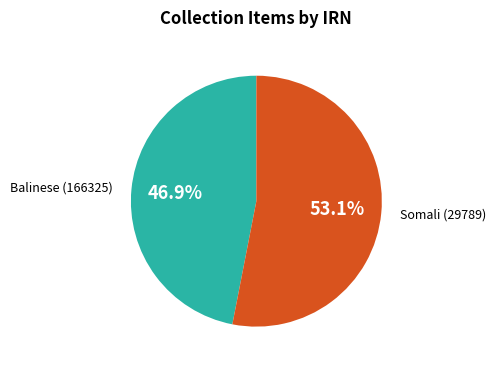

Combined, do Balinese (166325) and Somali (29789) account for over 50%?

Yes